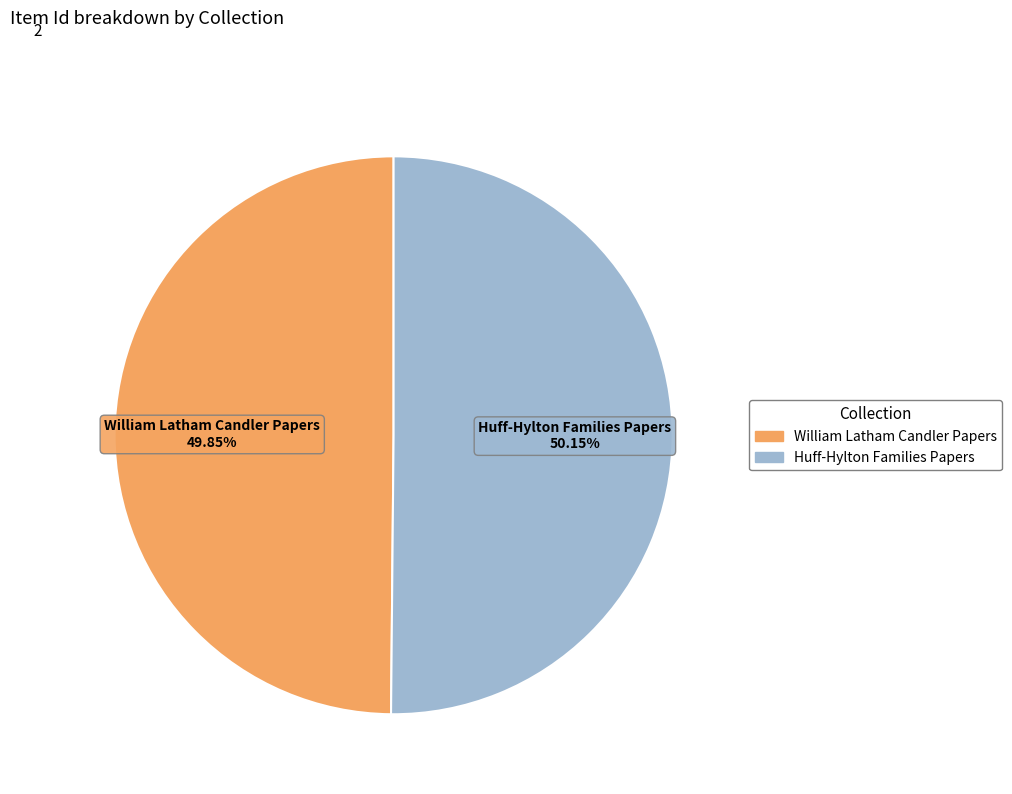

Is there any slice that represents more than half of the pie?

Yes